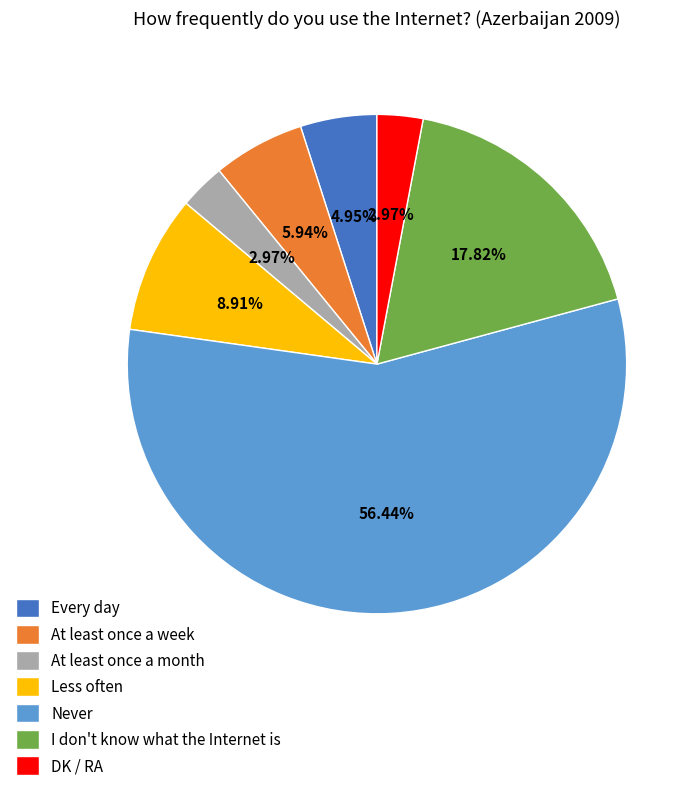

Approximately how many times larger is the value at Every day compared to I don't know what the Internet is?

0.3